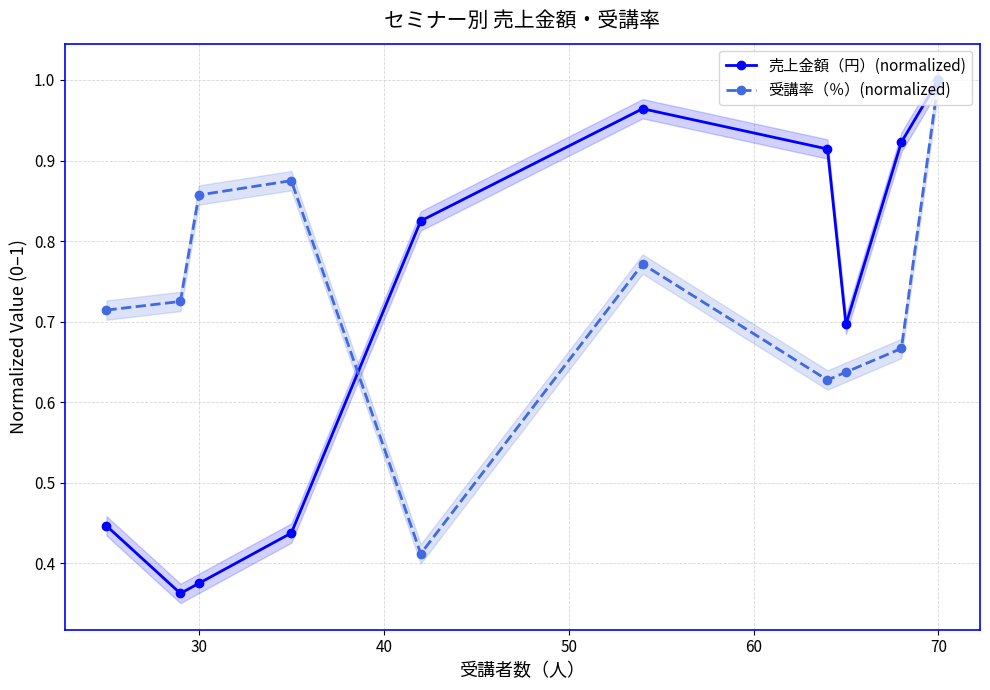

What is the sum of all 売上金額（円）(normalized) values?

6.9